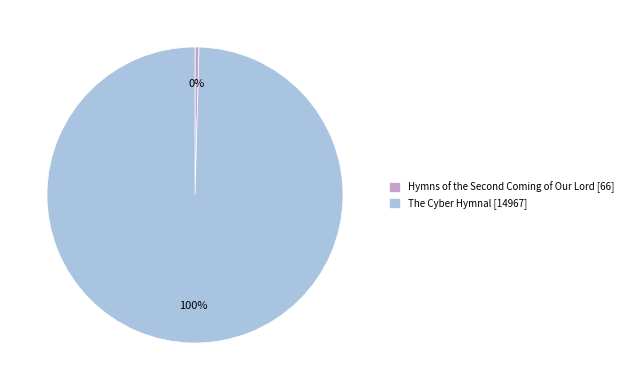

What is the largest slice in the pie chart?

The Cyber Hymnal